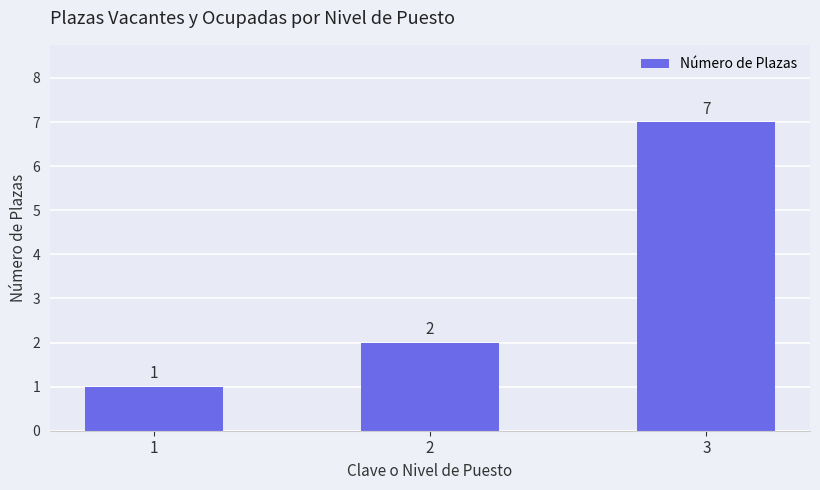

Reading left to right, extract all data points from this chart.

1	2	7